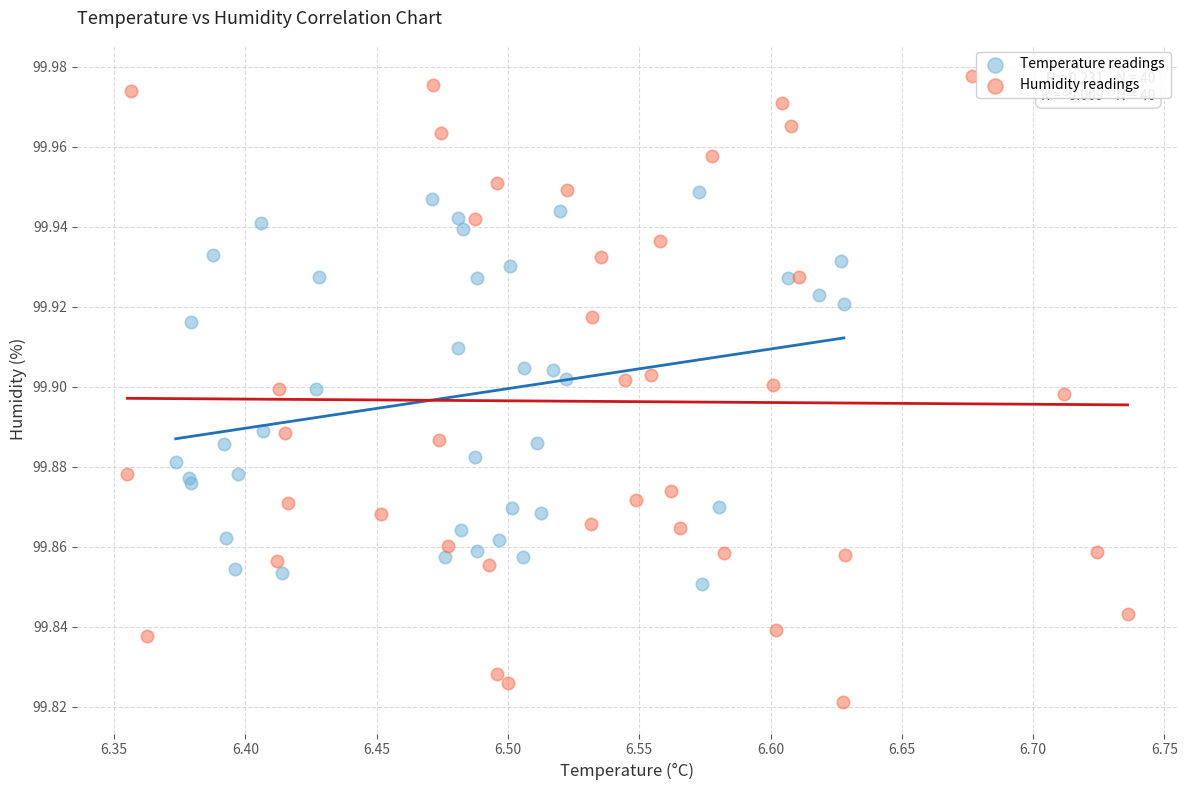

Which series has the largest Y range (max minus min)?

Humidity readings